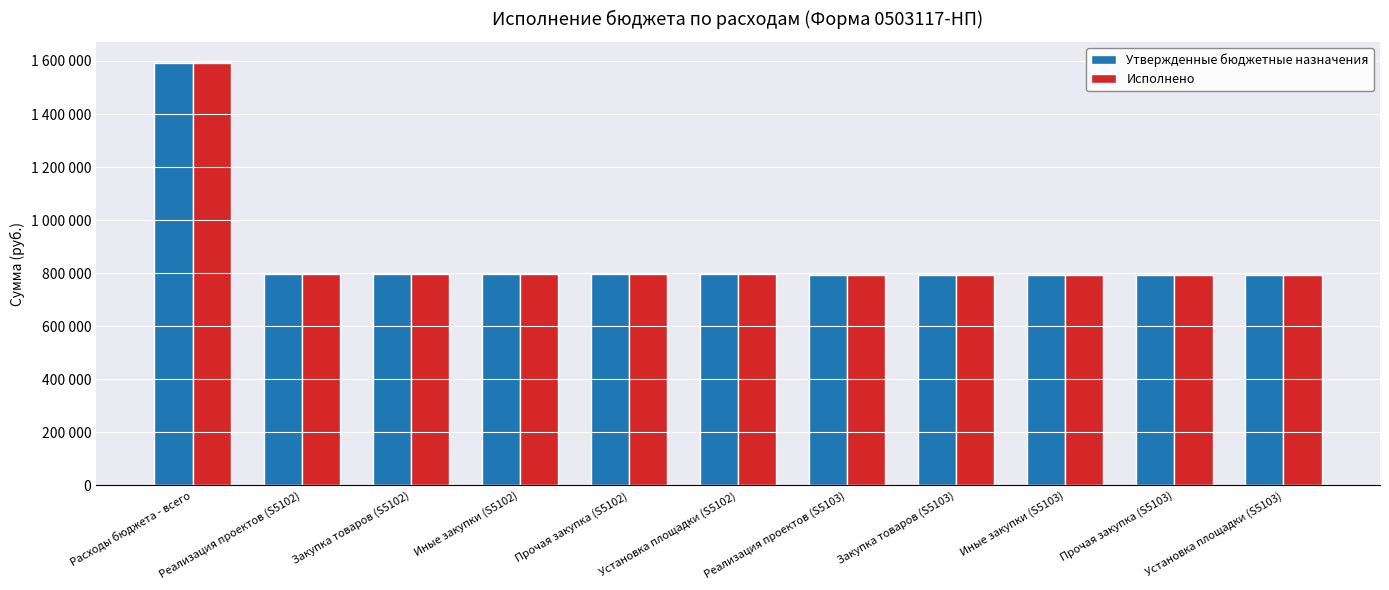

Are the bars grouped side by side (vs. stacked)?

Yes